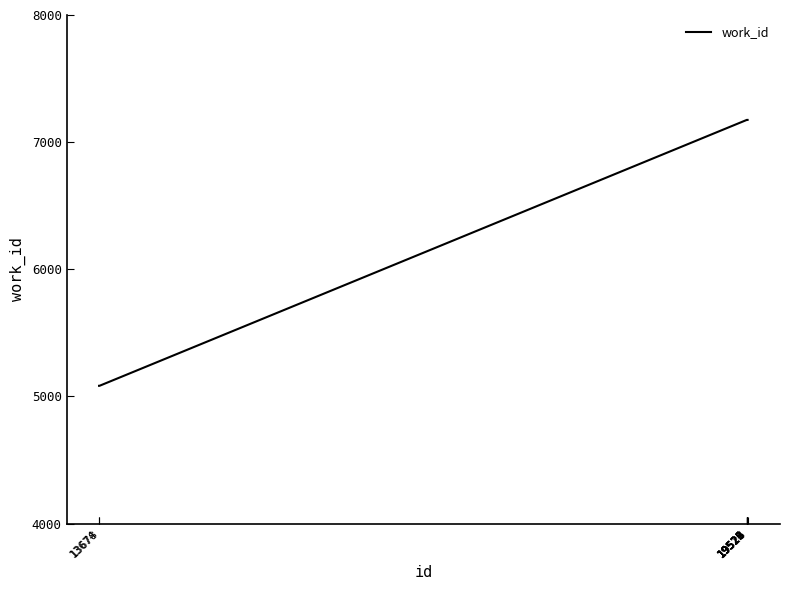

Is it true that the value at 19522 is 7175?

True